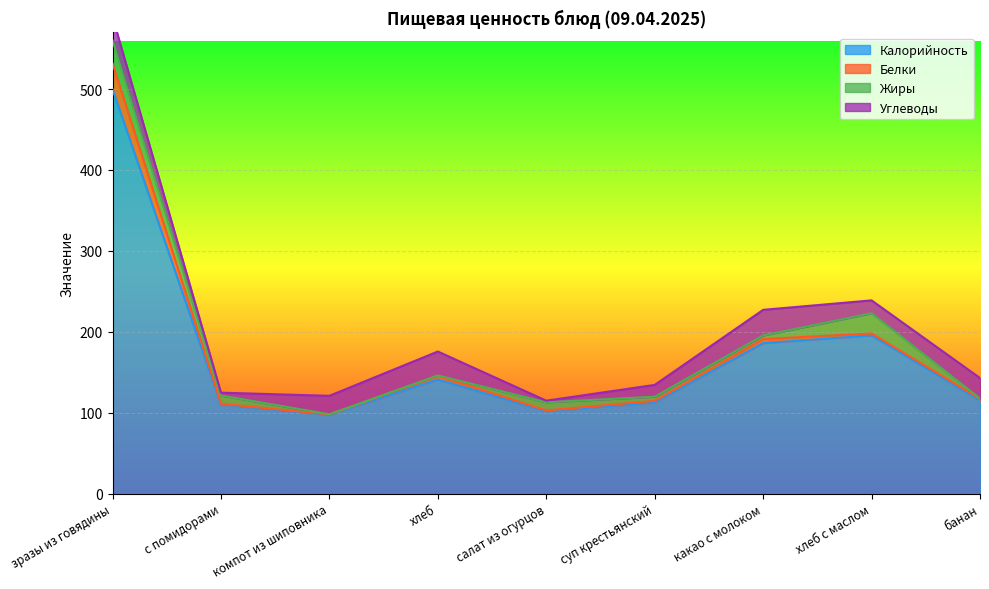

At how many categories does at least one series exceed 243?

1